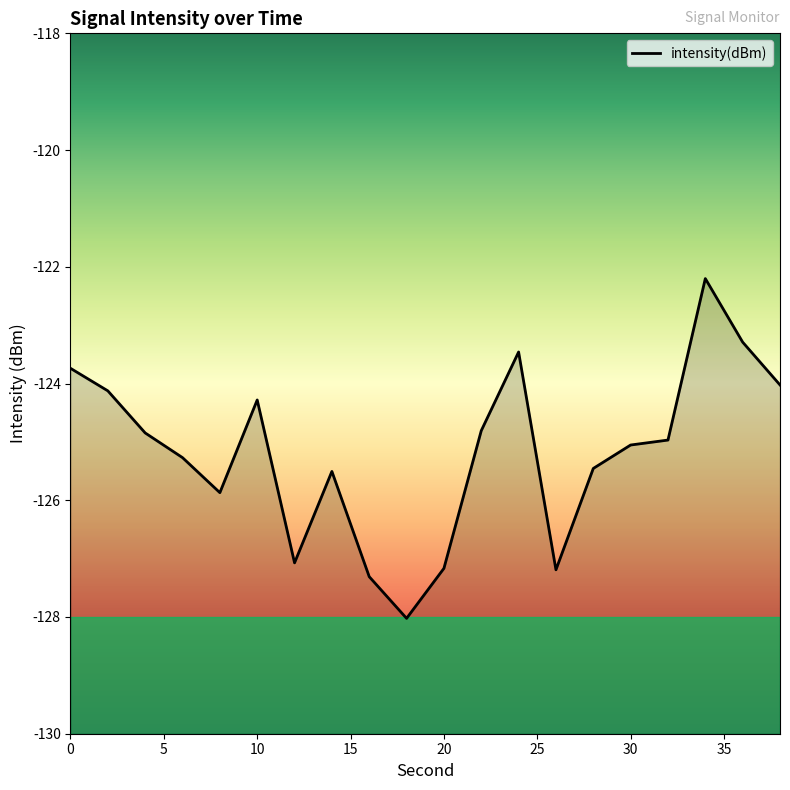

How many interior local valleys (lower than both neighbors) does the data have?

4